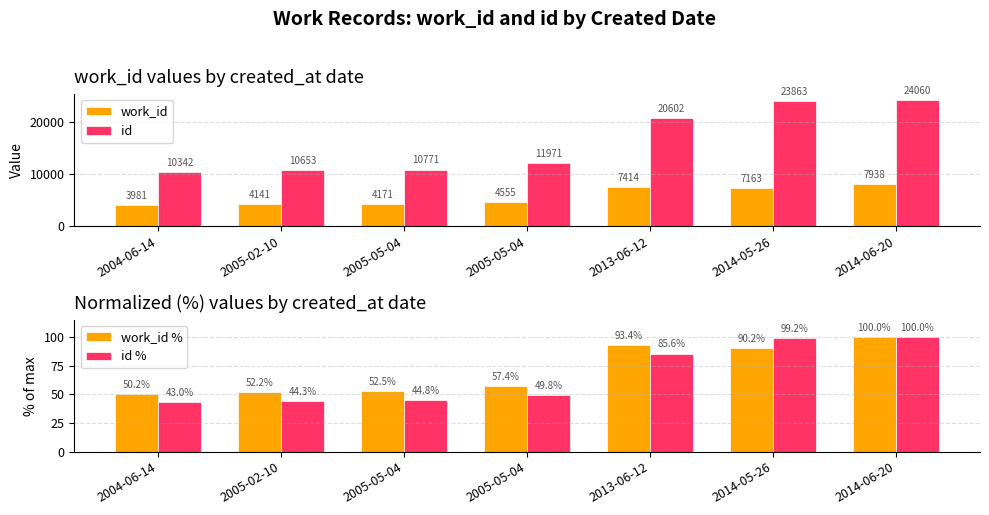

What is the spread (max minus min) of values at 2013-06-12?

20516.4